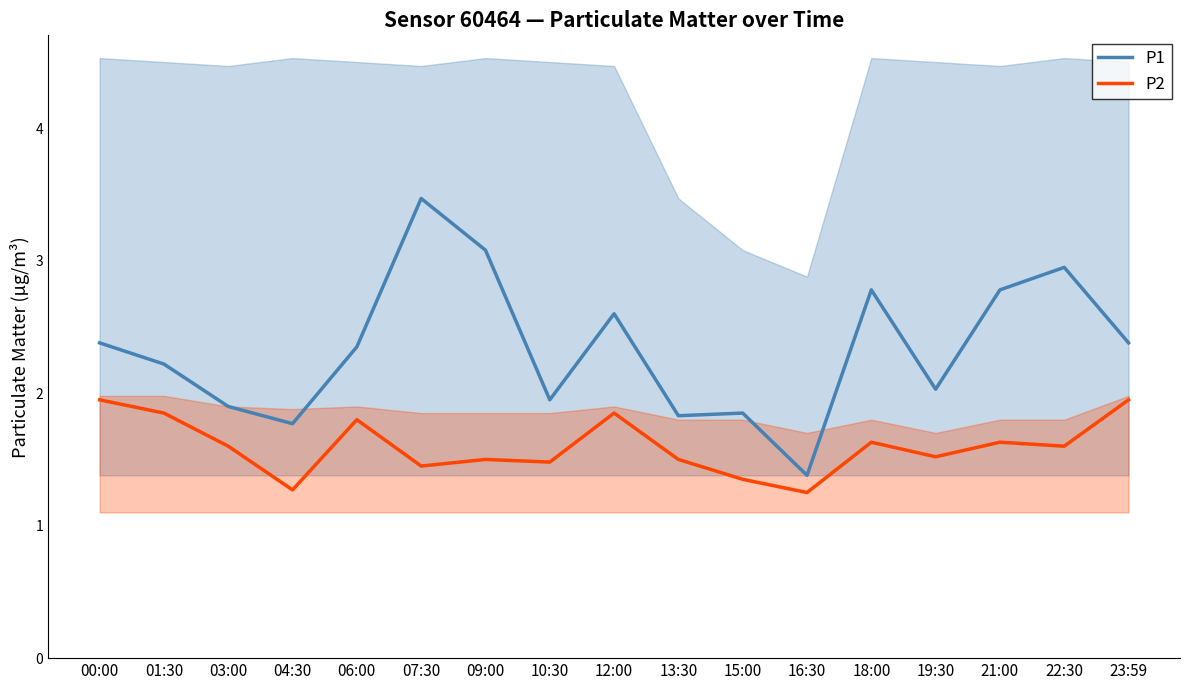

True or false: P2 and P1 intersect in this chart.

False